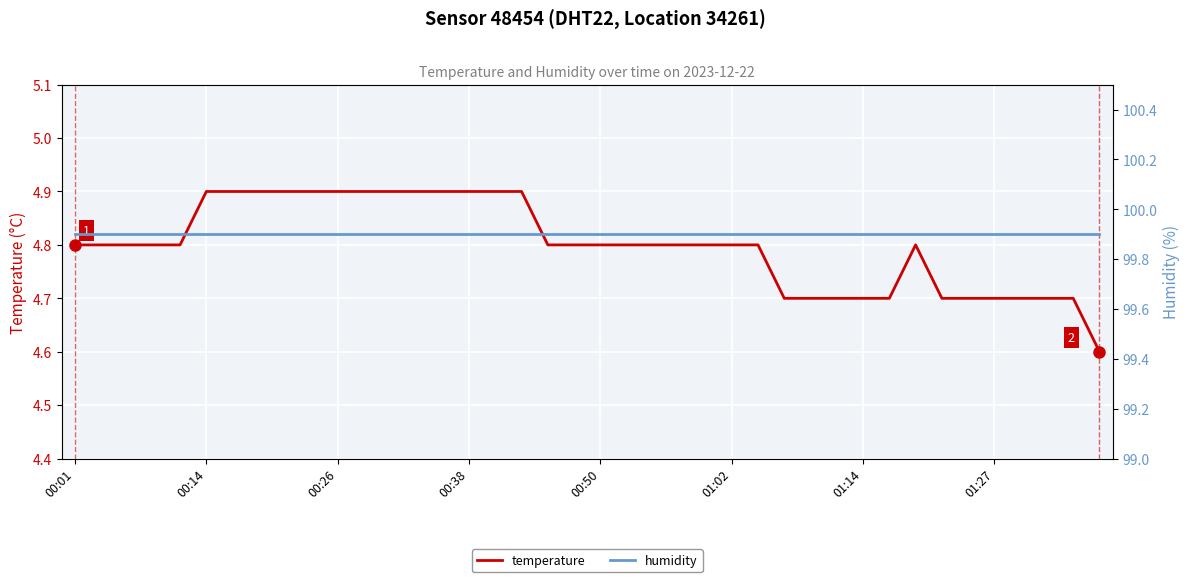

What is the sum of the humidity values at 17 and 22?

199.8